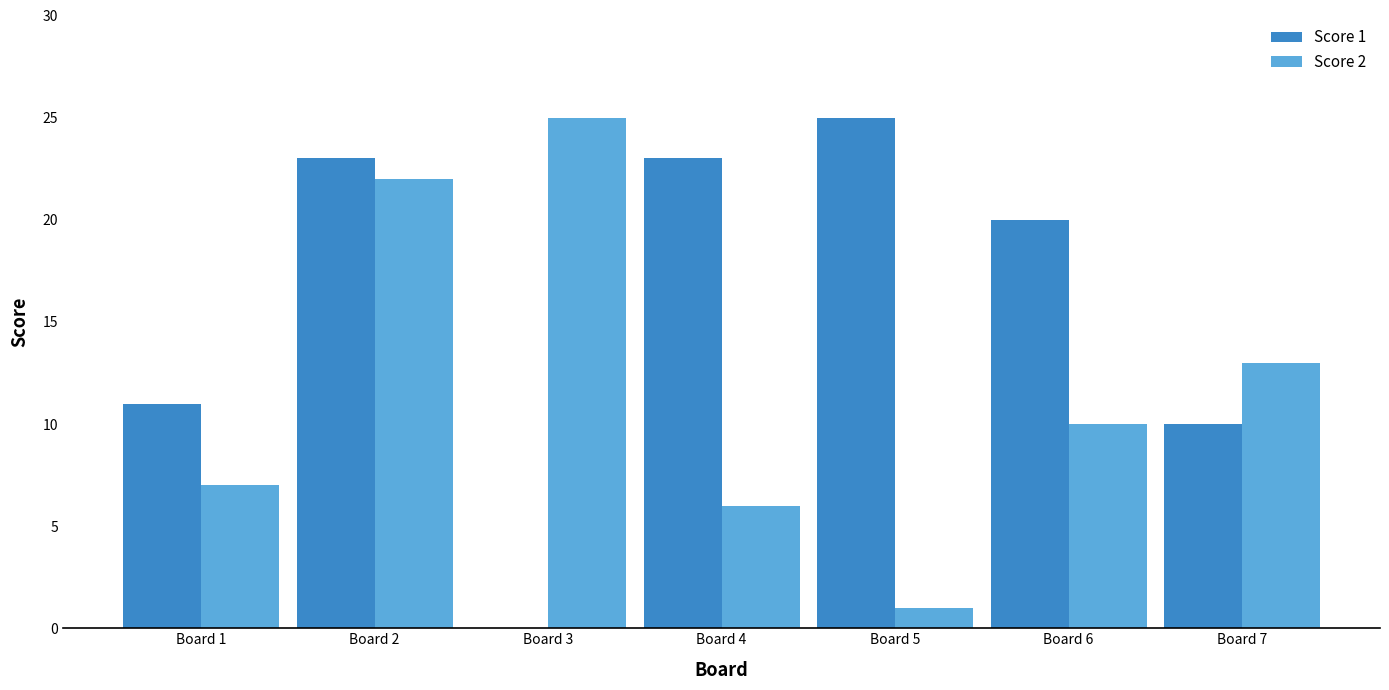

What are all the series names shown in the legend?

Score 1, Score 2